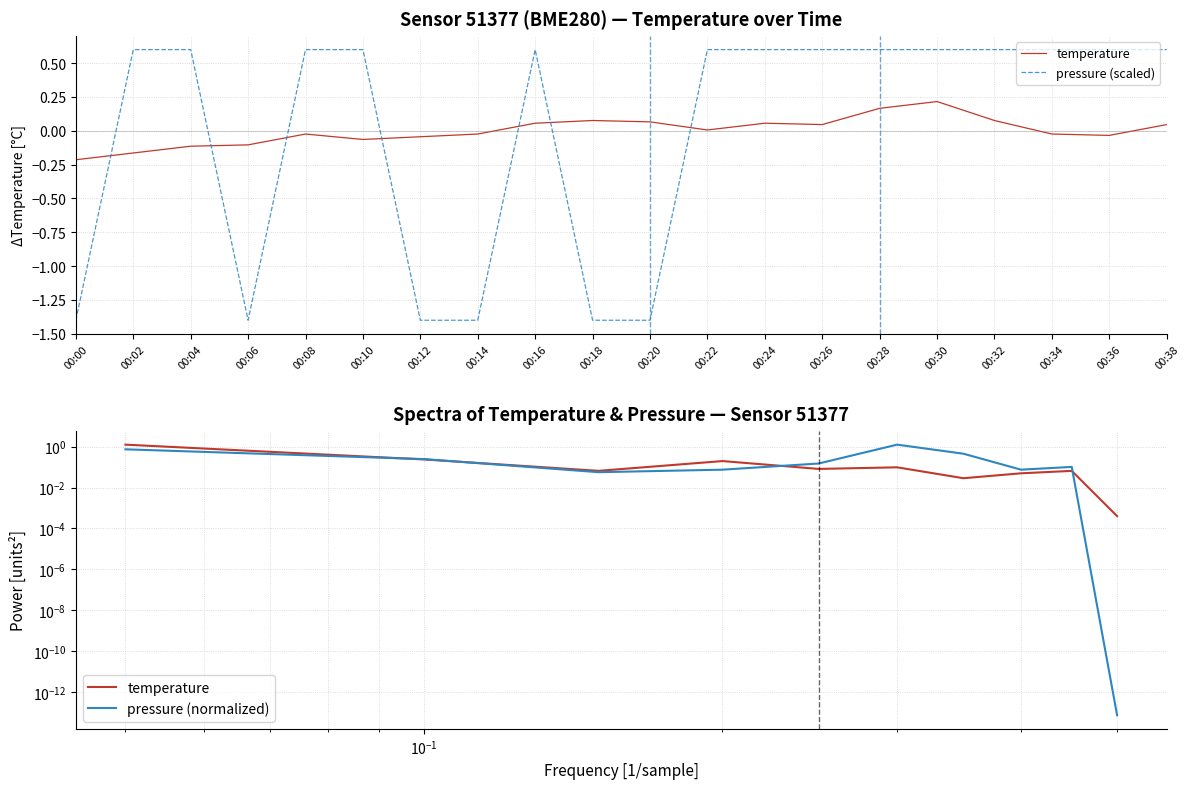

Reading left to right, extract all data points from this chart.

temperature: -0.2	-0.2	-0.1	-0.1	-0.0	-0.1	-0.0	-0.0	0.1	0.1	0.1	0.0	0.1	0.0	0.2	0.2	0.1	-0.0	-0.0	0.0
pressure: -1.4	0.6	0.6	-1.4	0.6	0.6	-1.4	-1.4	0.6	-1.4	-1.4	0.6	0.6	0.6	0.6	0.6	0.6	0.6	0.6	0.6